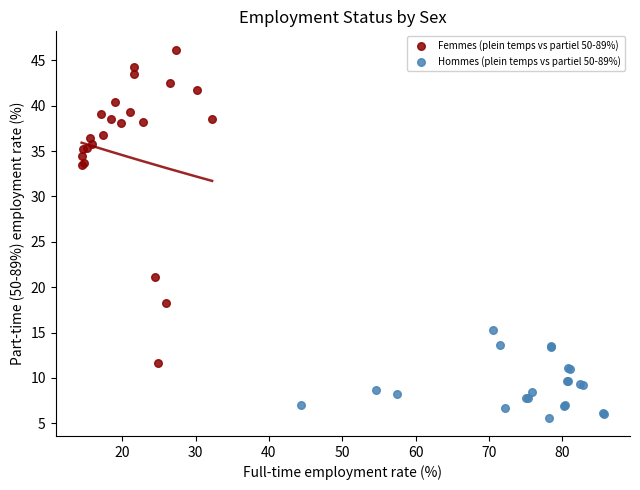

Which series reaches the maximum Y coordinate?

Femmes (plein temps vs partiel 50-89%)